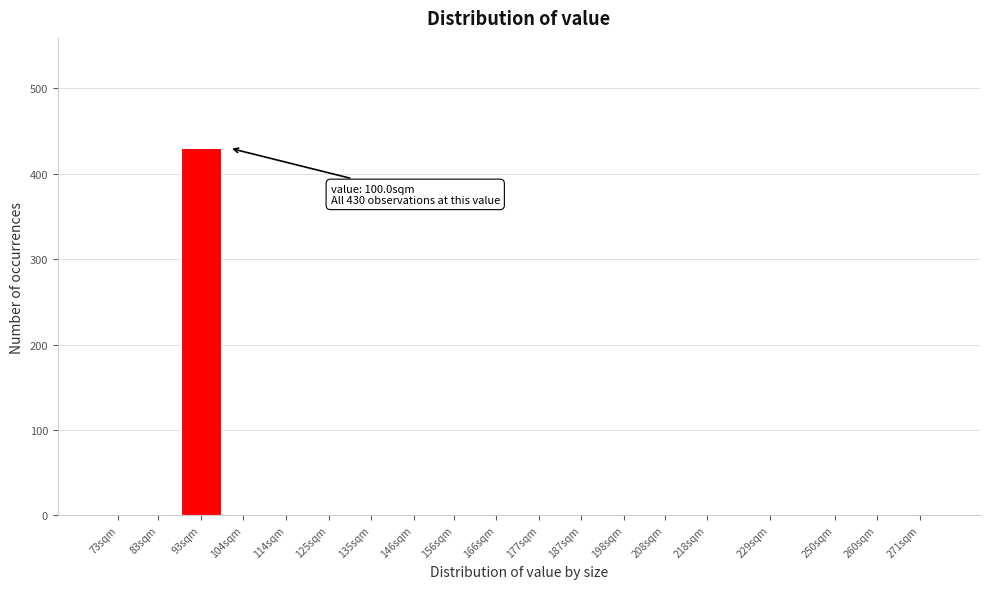

Reading left to right, list all the values displayed in this chart.

73sqm=0	83sqm=0	93sqm=430	104sqm=0	114sqm=0	125sqm=0	135sqm=0	146sqm=0	156sqm=0	166sqm=0	177sqm=0	187sqm=0	198sqm=0	208sqm=0	218sqm=0	229sqm=0	250sqm=0	260sqm=0	271sqm=0